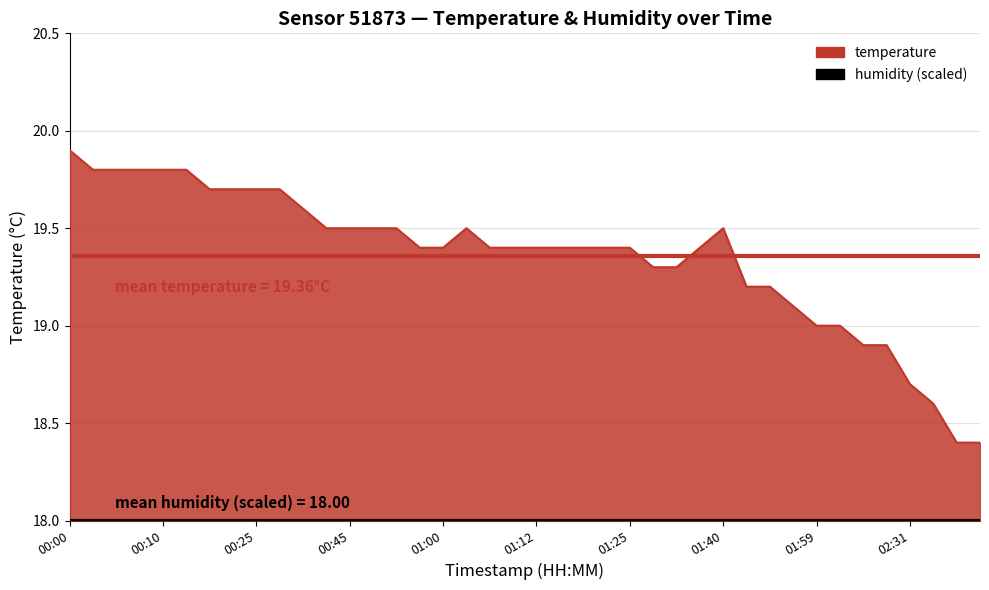

At which category does the chart reach its peak across all series?

00:00